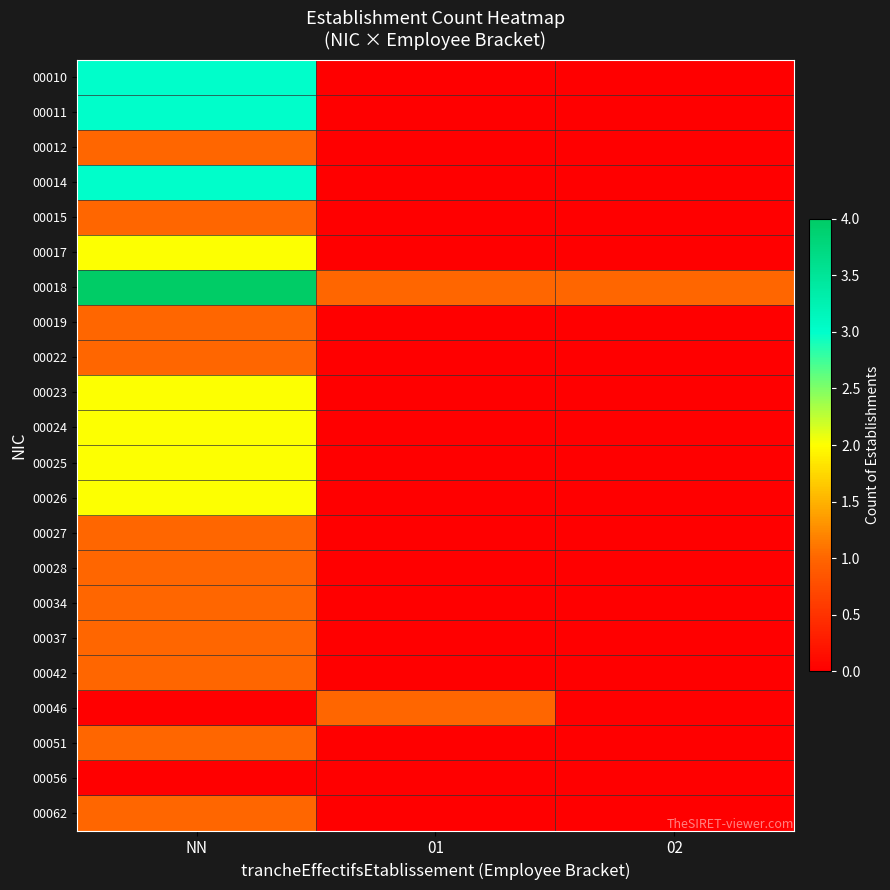

Reading right to left, extract all data points from this chart.

00010: 02=0	01=0	NN=3
00011: 02=0	01=0	NN=3
00012: 02=0	01=0	NN=1
00014: 02=0	01=0	NN=3
00015: 02=0	01=0	NN=1
00017: 02=0	01=0	NN=2
00018: 02=1	01=1	NN=4
00019: 02=0	01=0	NN=1
00022: 02=0	01=0	NN=1
00023: 02=0	01=0	NN=2
00024: 02=0	01=0	NN=2
00025: 02=0	01=0	NN=2
00026: 02=0	01=0	NN=2
00027: 02=0	01=0	NN=1
00028: 02=0	01=0	NN=1
00034: 02=0	01=0	NN=1
00037: 02=0	01=0	NN=1
00042: 02=0	01=0	NN=1
00046: 02=0	01=1	NN=0
00051: 02=0	01=0	NN=1
00056: 02=0	01=0	NN=0
00062: 02=0	01=0	NN=1